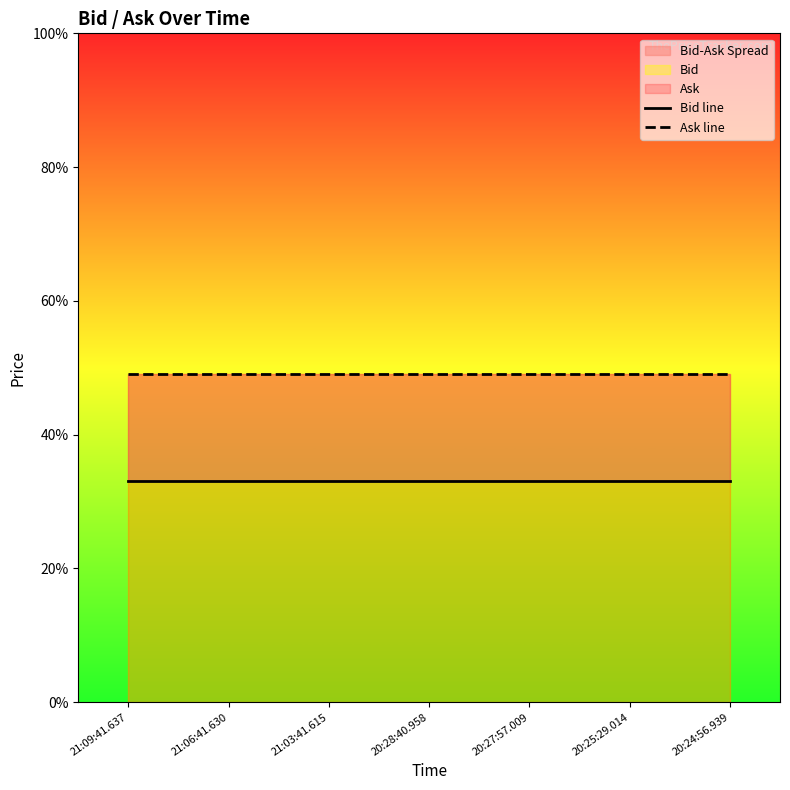

What is the label of the 7th point from the left?

20:24:56.939